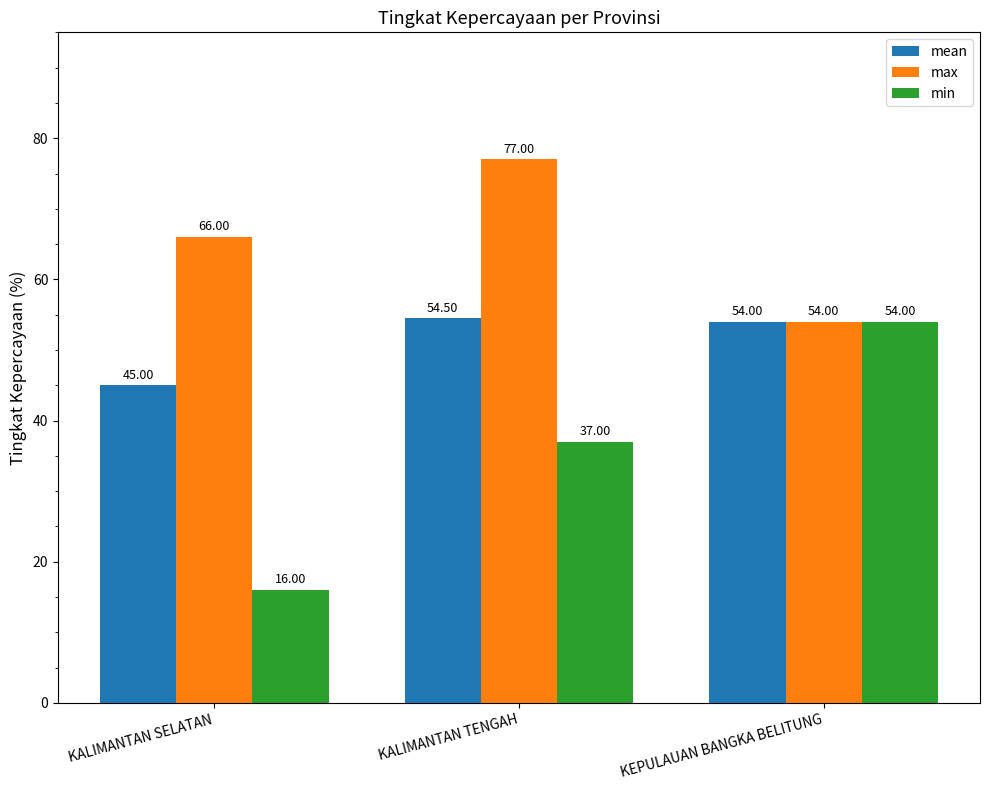

What is the greatest value displayed?

77.0